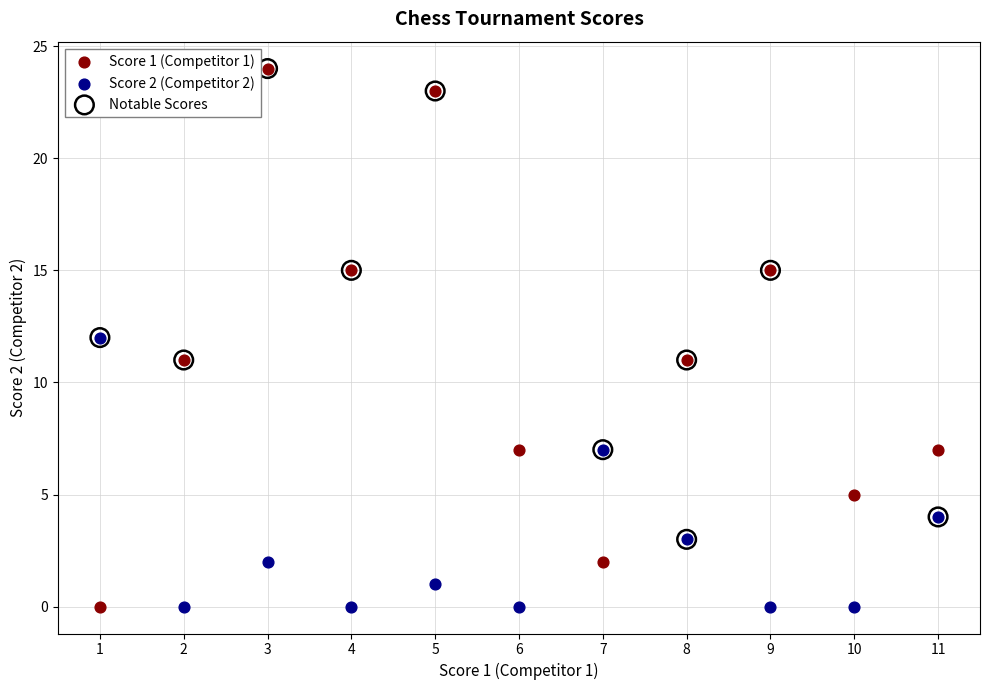

What are all the series names shown in the legend?

Score 1 (Competitor 1), Score 2 (Competitor 2), Notable Scores